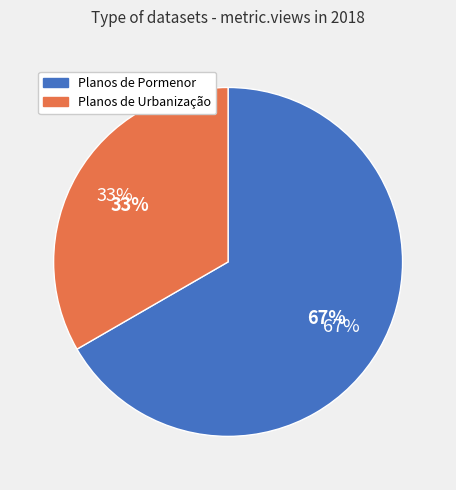

Is Limite de Planos de Pormenor the majority of the pie?

Yes